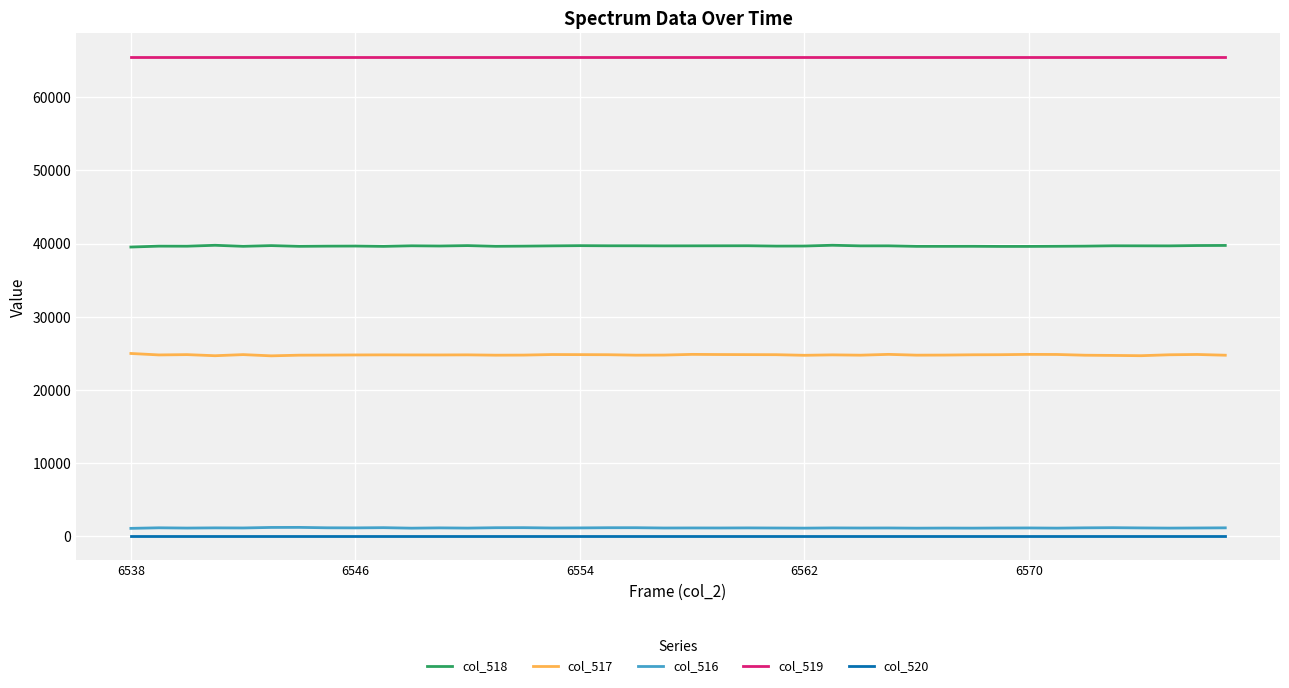

Which series has the largest total across all categories?

col_519